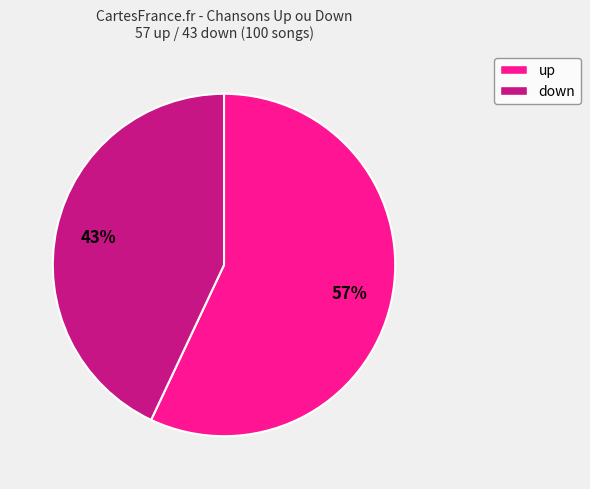

Count the number of slices in the pie.

2